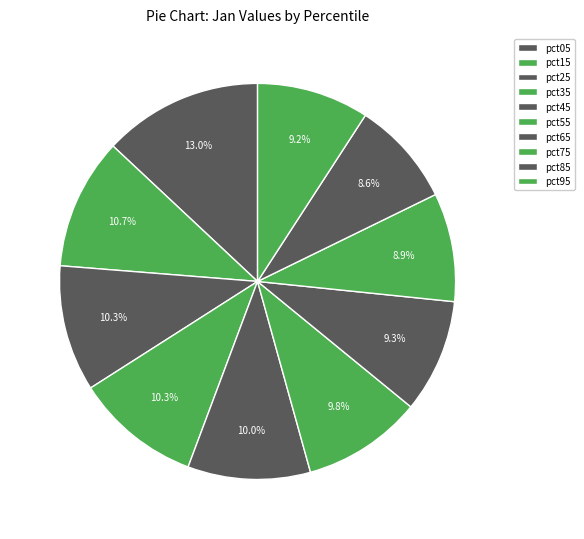

Is there any slice that represents more than half of the pie?

No